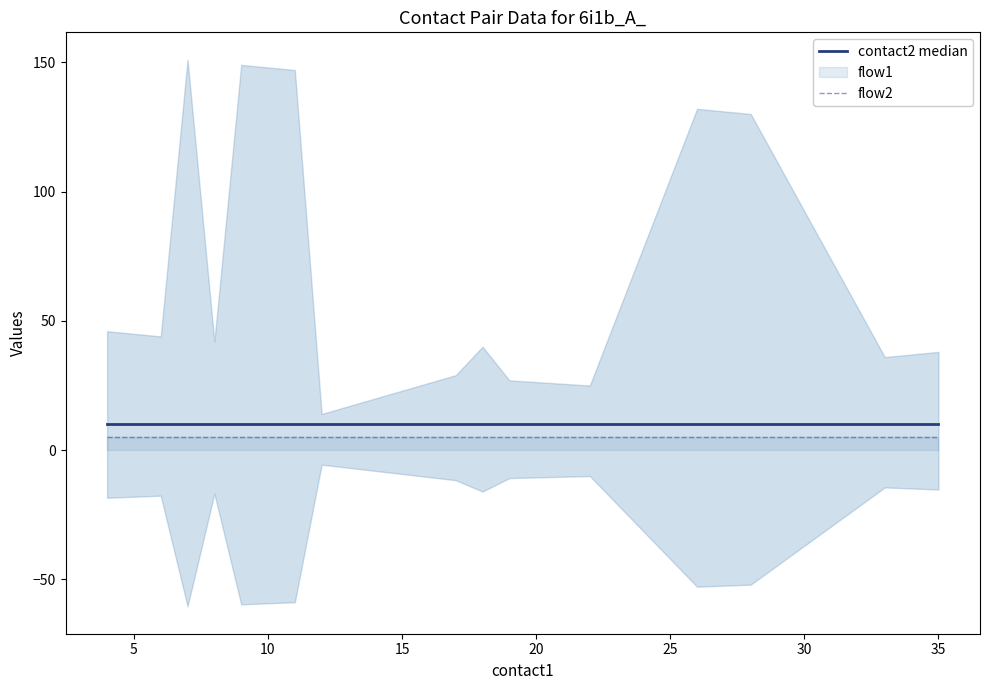

True or false: contact2 median and flow2 cross at least once.

False